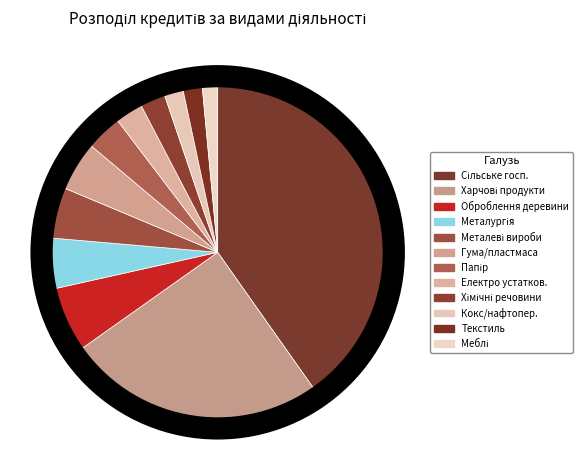

Which slice is the smallest?

Виробництво меблів